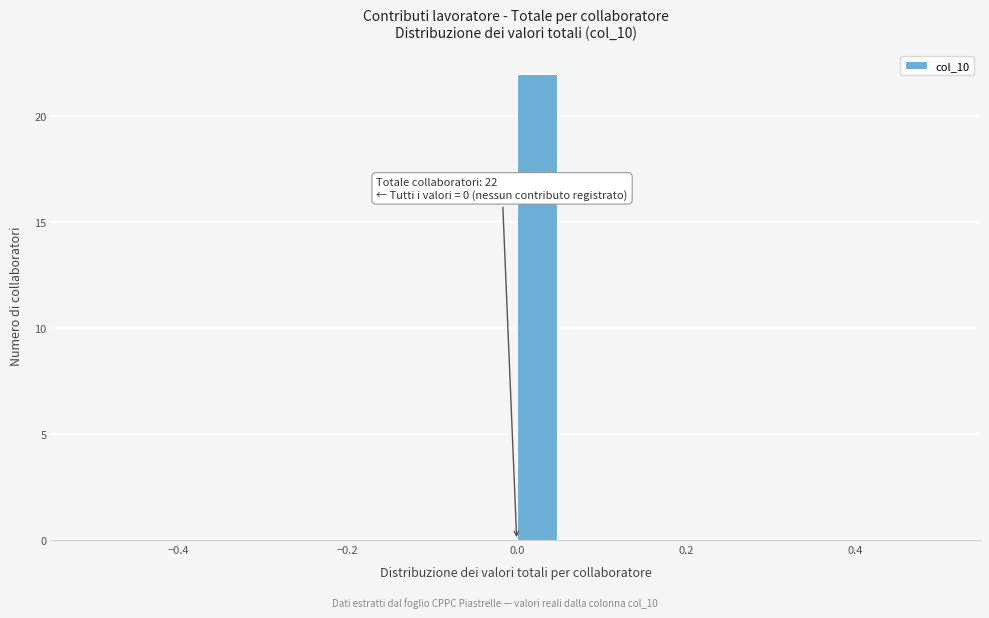

Around what value on the x-axis is the tallest bar? Give the approximate position of its centre, as read against the axis.

0.02